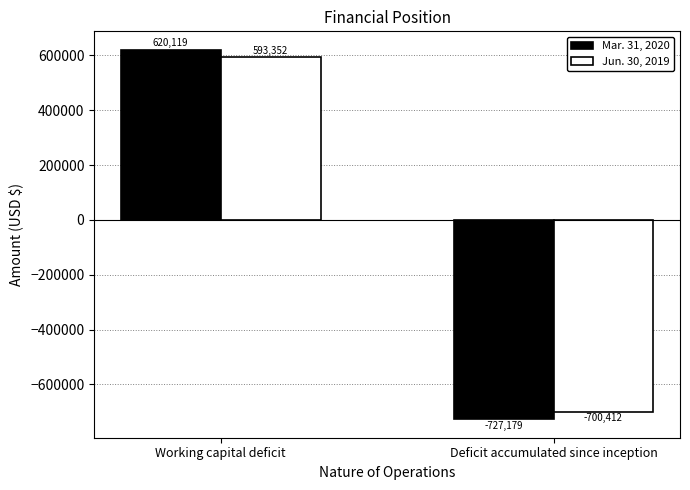

Reading left to right, list all the values displayed in this chart.

Mar. 31, 2020: 620119	-727179
Jun. 30, 2019: 593352	-700412